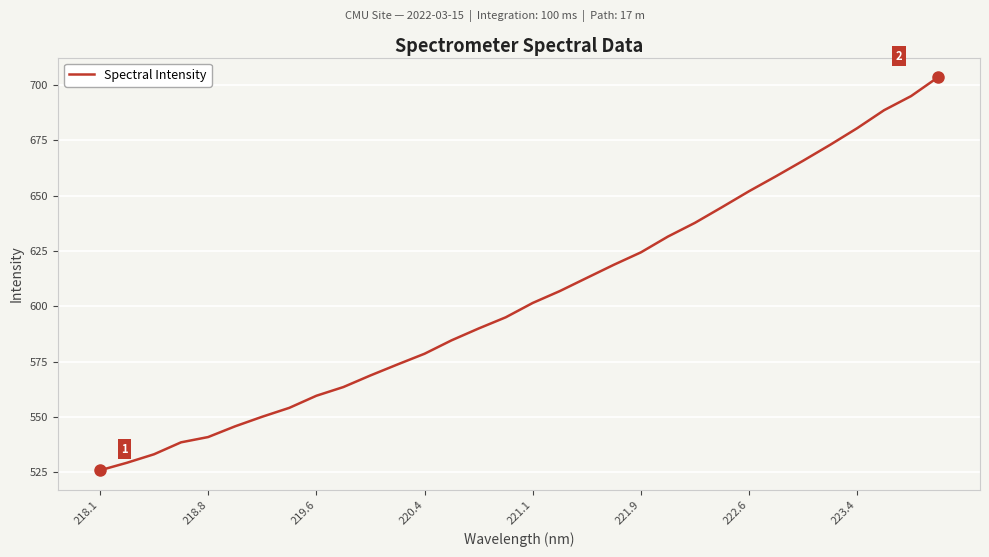

What is the smallest value displayed?

525.9